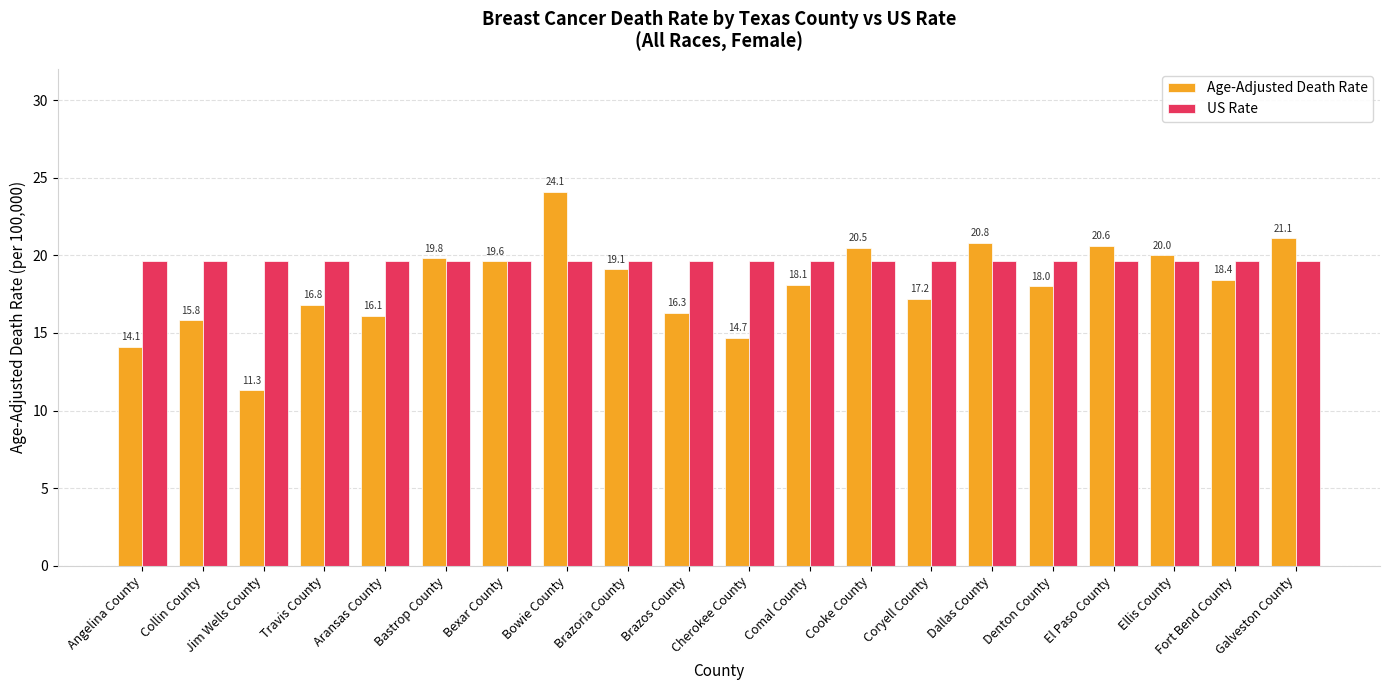

At Dallas County, list the series in order from smallest to largest.

US Rate, Age-Adjusted Death Rate